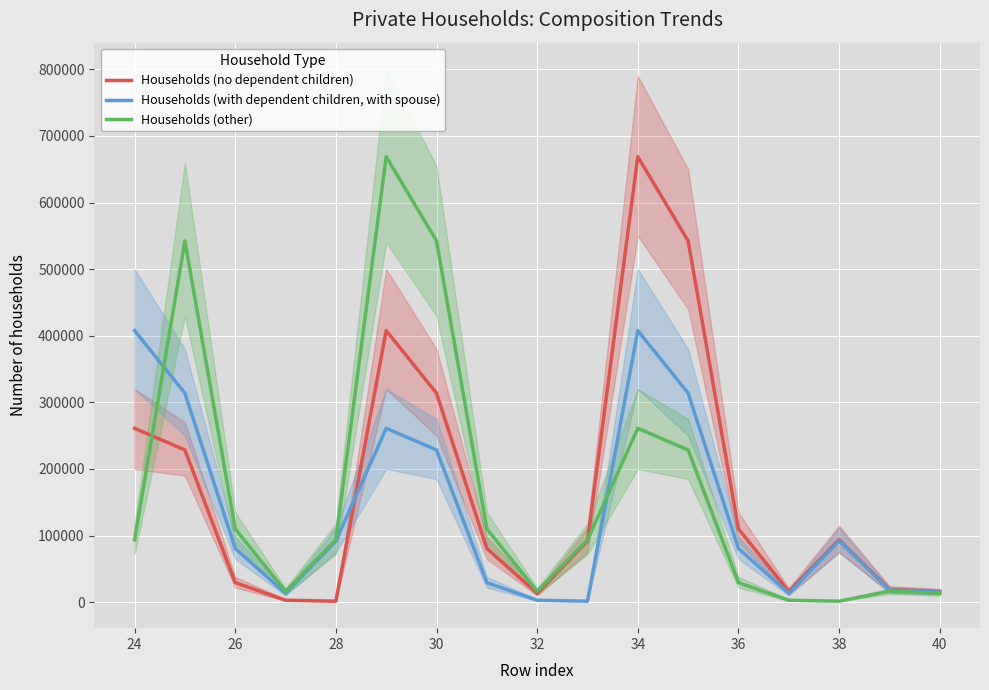

Is the value of Households (with dependent children, with spouse) at 26 greater than the value of Households (other) at 36?

Yes